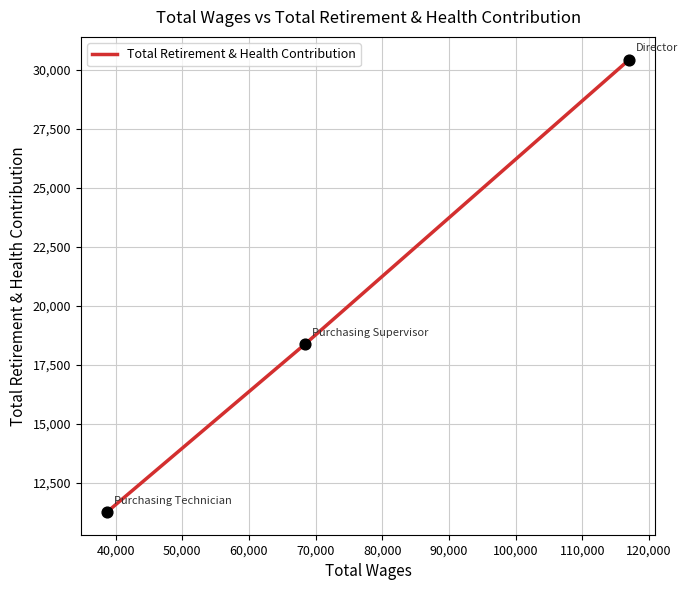

What is the maximum value shown in the chart?

30445